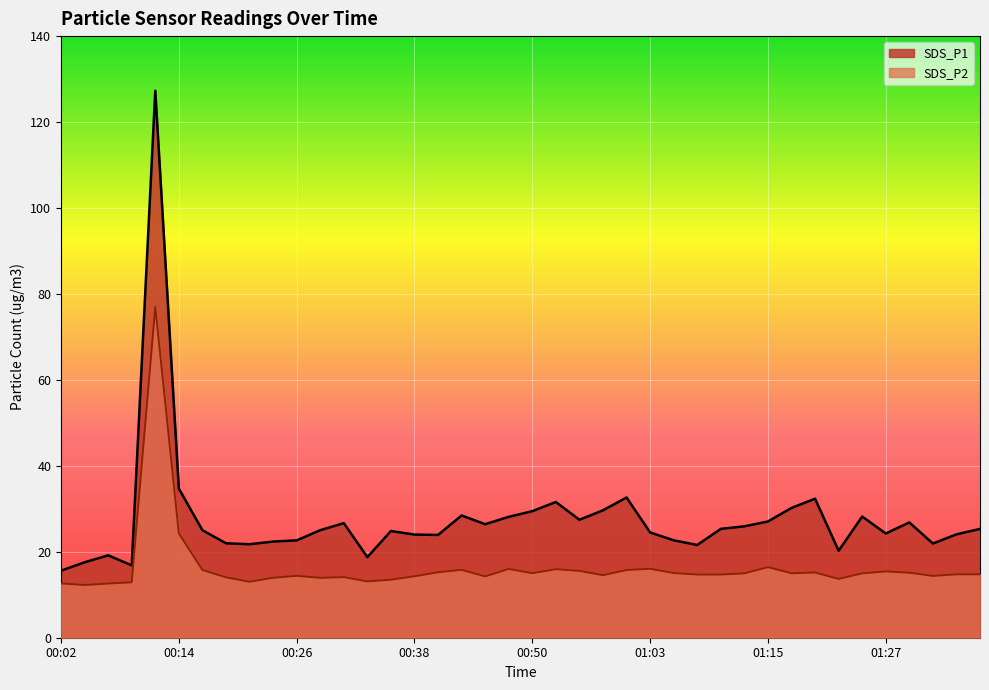

Where is the first local minimum for SDS_P2?

00:04